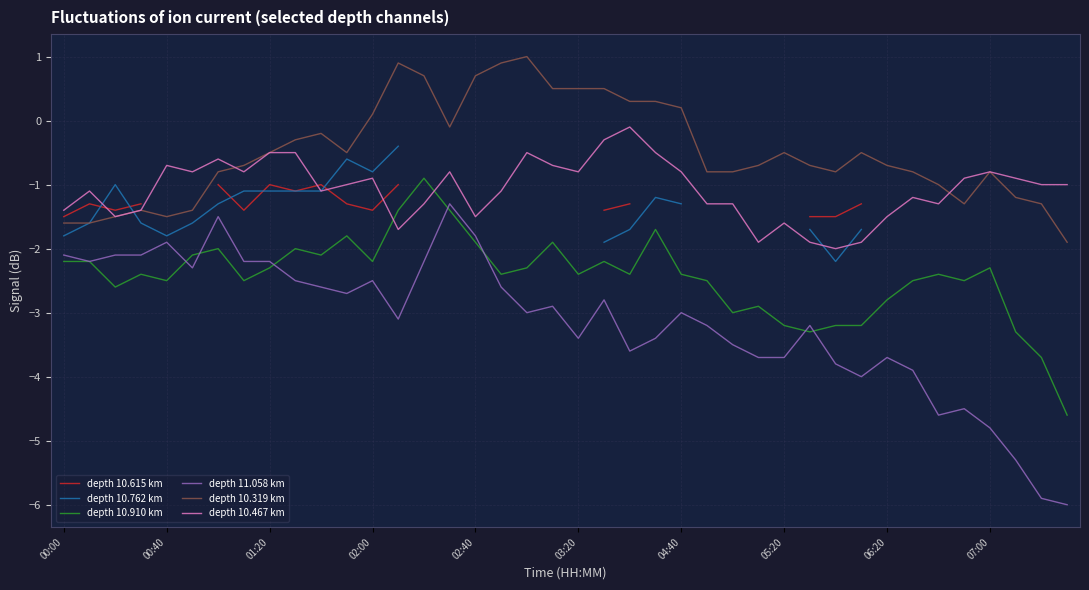

Where does the depth 10.319 km series first go above 0?

02:00